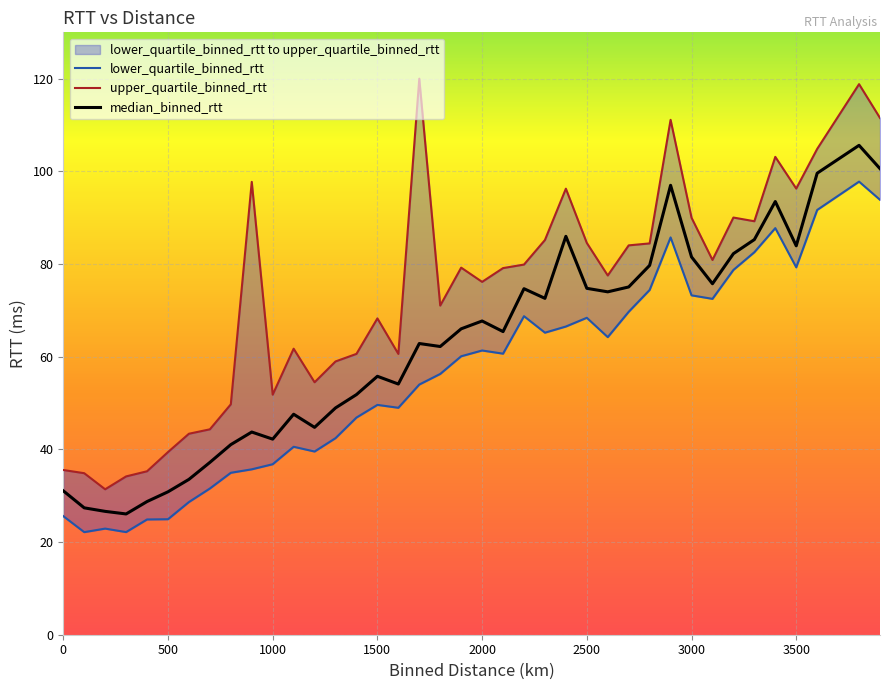

What position from the left is 3500?

8